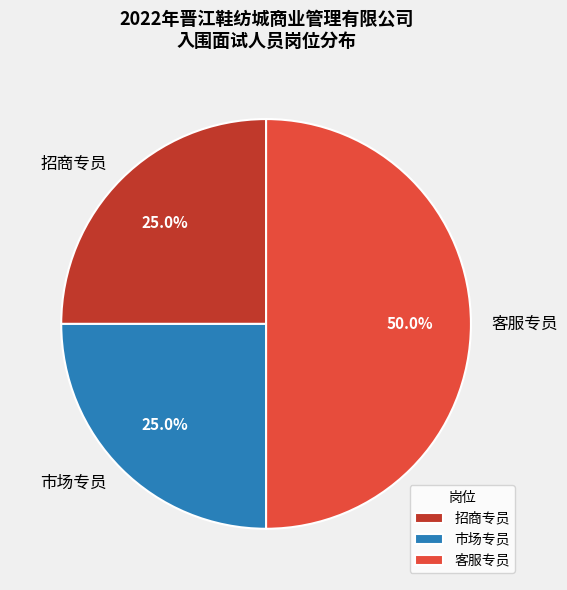

What percentage do 招商专员 and 市场专员 together represent?

50.0%